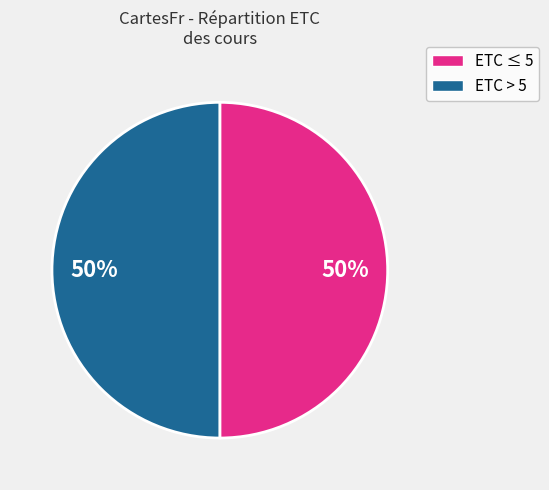

To the nearest percent, what is the average slice percentage?

50%